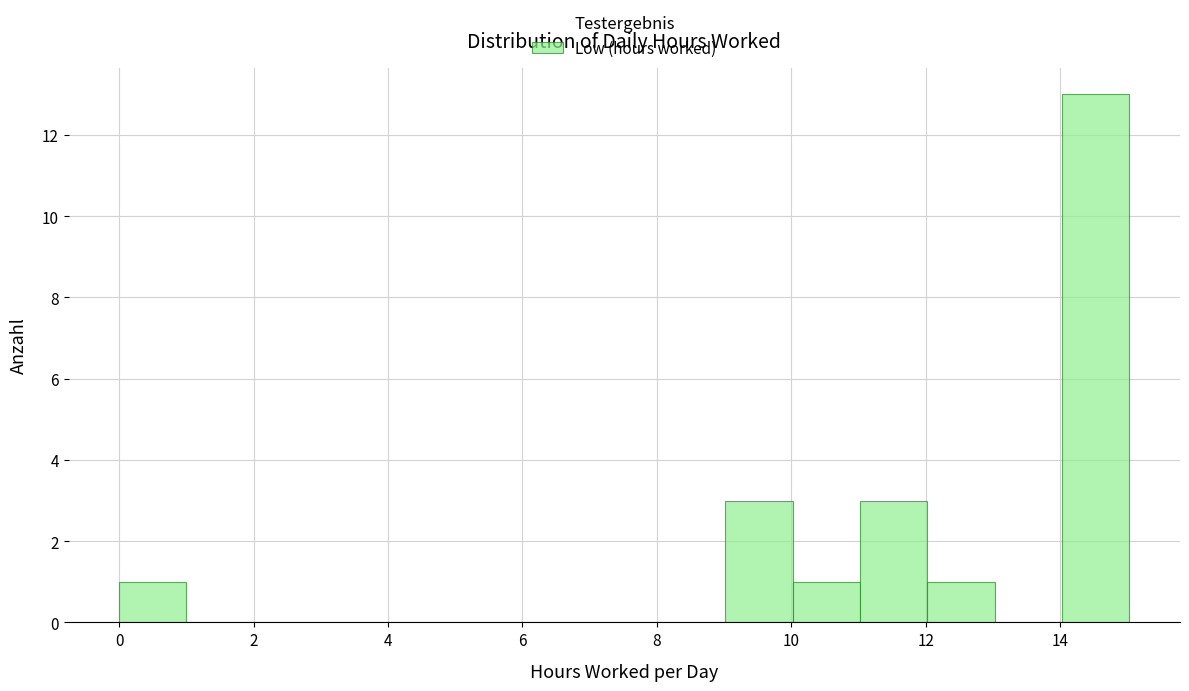

Reading left to right, transcribe this chart: for each bar, give the range it covers on the x-axis and its height. Neither the bar edges nor the heights are printed on the chart, so give them approximately, as read against the axes.

0 to 1: 1
1 to 2: 0
2 to 3: 0
3 to 4: 0
4 to 5: 0
5 to 6: 0
6 to 7: 0
7 to 8: 0
8 to 9: 0
9 to 10: 3
10 to 11: 1
11 to 12: 3
12 to 13: 1
13 to 14: 0
14 to 15: 13